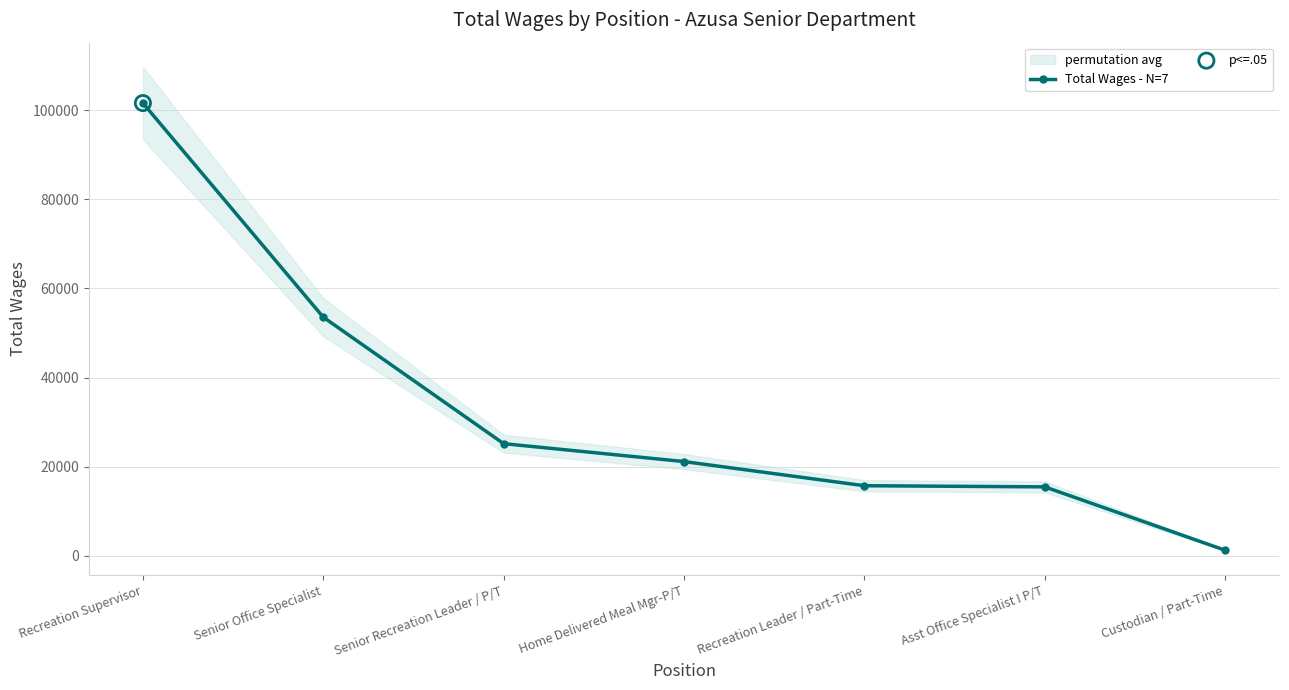

What is the ratio of the value at Home Delivered Meal Mgr-P/T to the value at Asst Office Specialist I P/T?

1.4